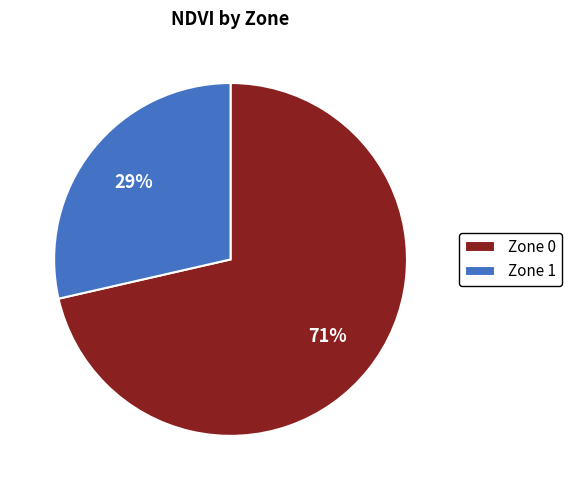

Combined, do Zone 1 and Zone 0 account for over 50%?

Yes